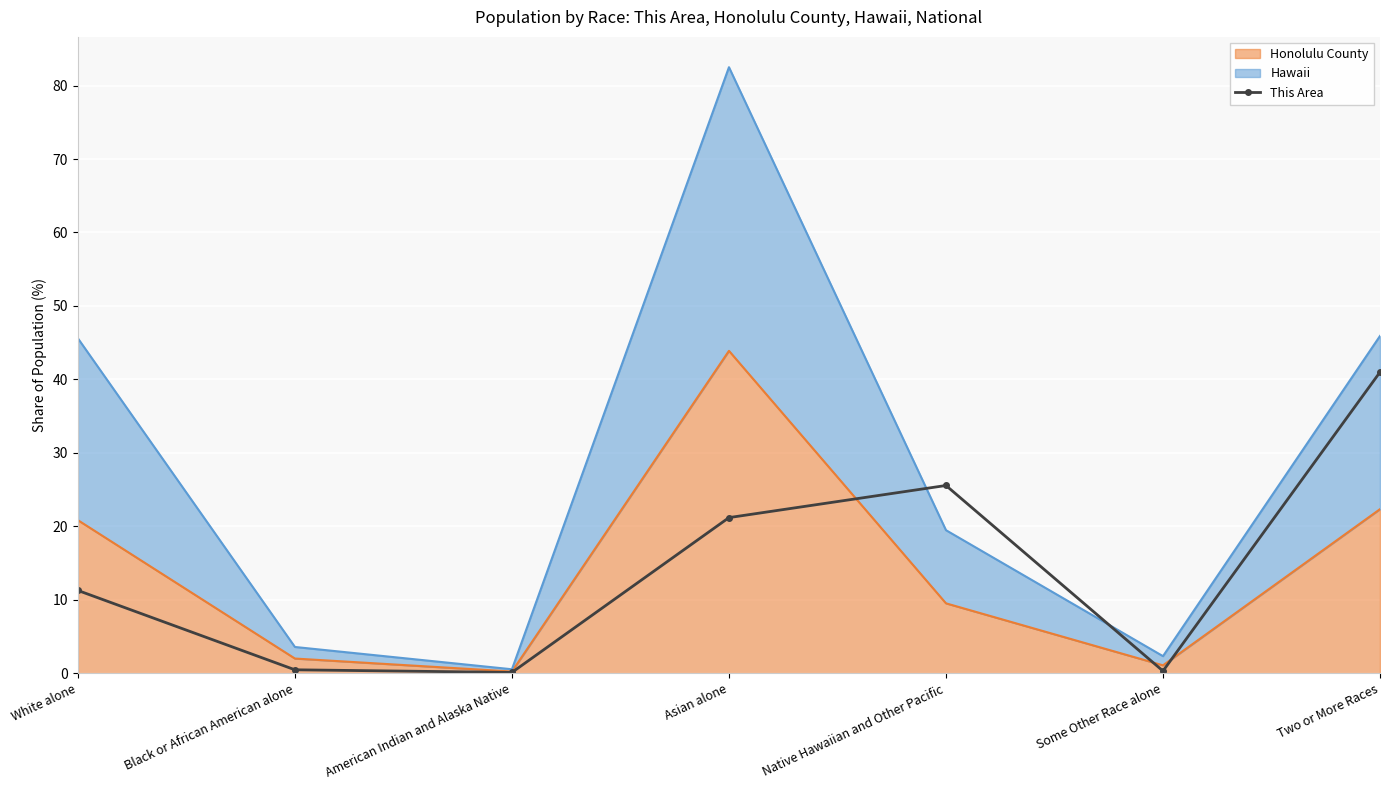

The value at White alone is 11.3. True or false?

True